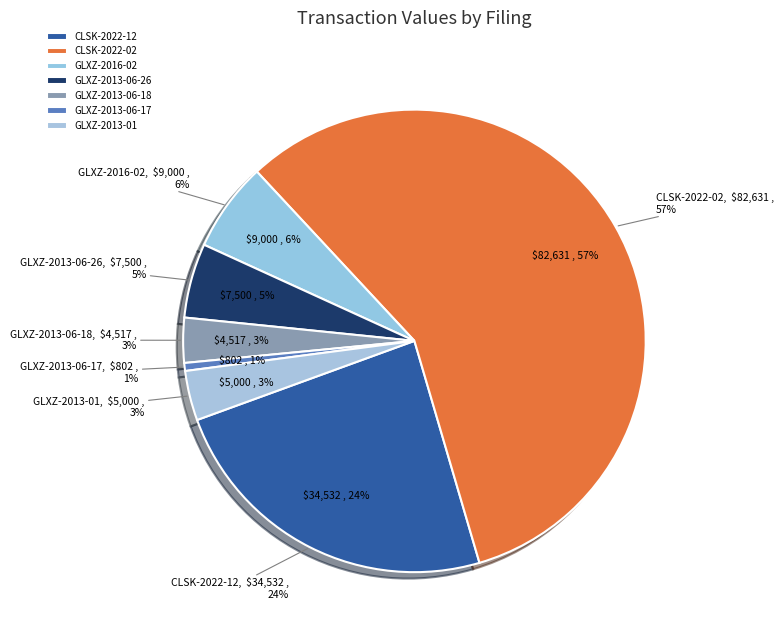

What is the ratio of the value at GLXZ-2013-06-26 to the value at GLXZ-2013-01?

1.5